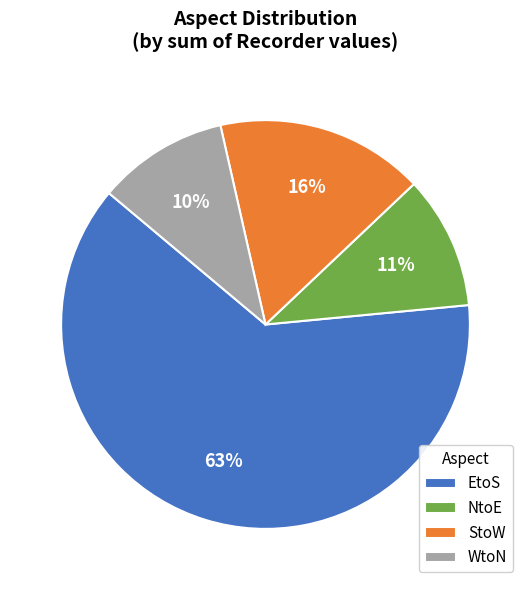

Is there any slice that represents more than half of the pie?

Yes